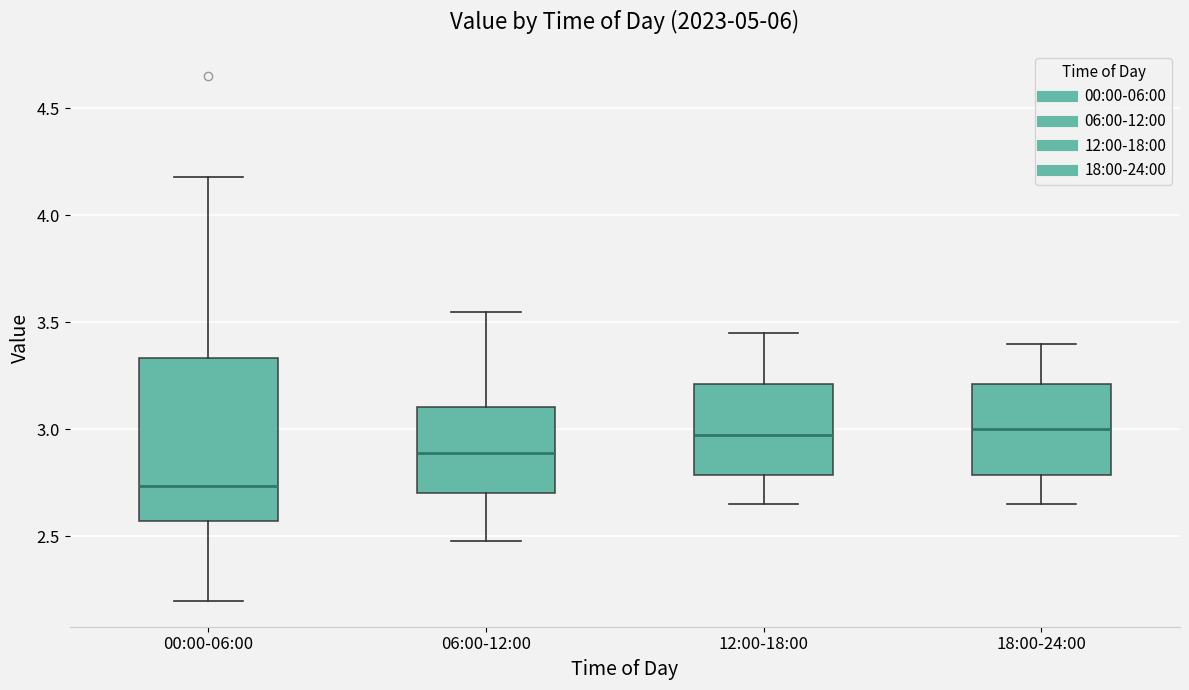

Comparing the boxes themselves (not the whiskers), which one is the tallest?

00:00-06:00